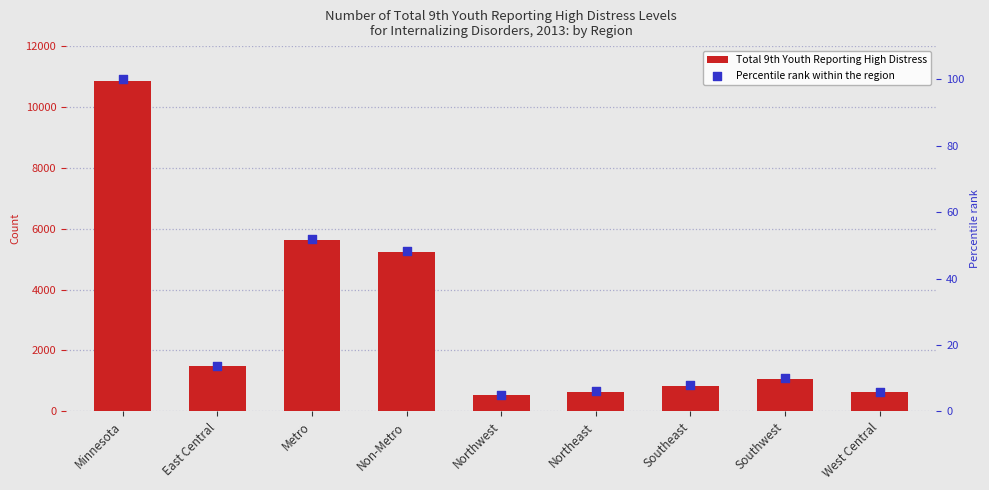

Which series contains the highest Y value?

Total 9th Youth Reporting High Distress